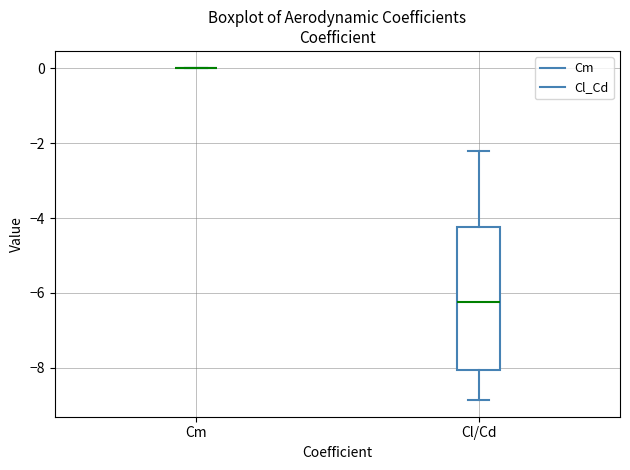

Comparing the boxes themselves (not the whiskers), which one is the tallest?

Cl/Cd